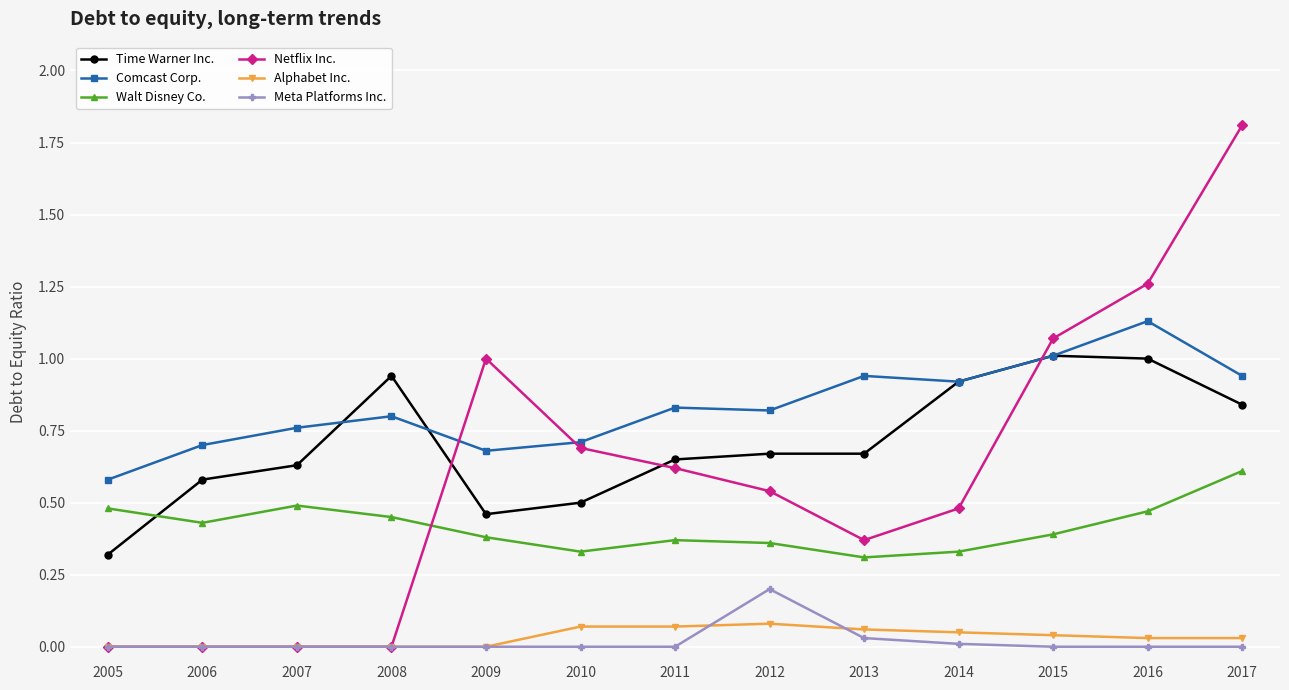

How many lines are shown in the chart?

6